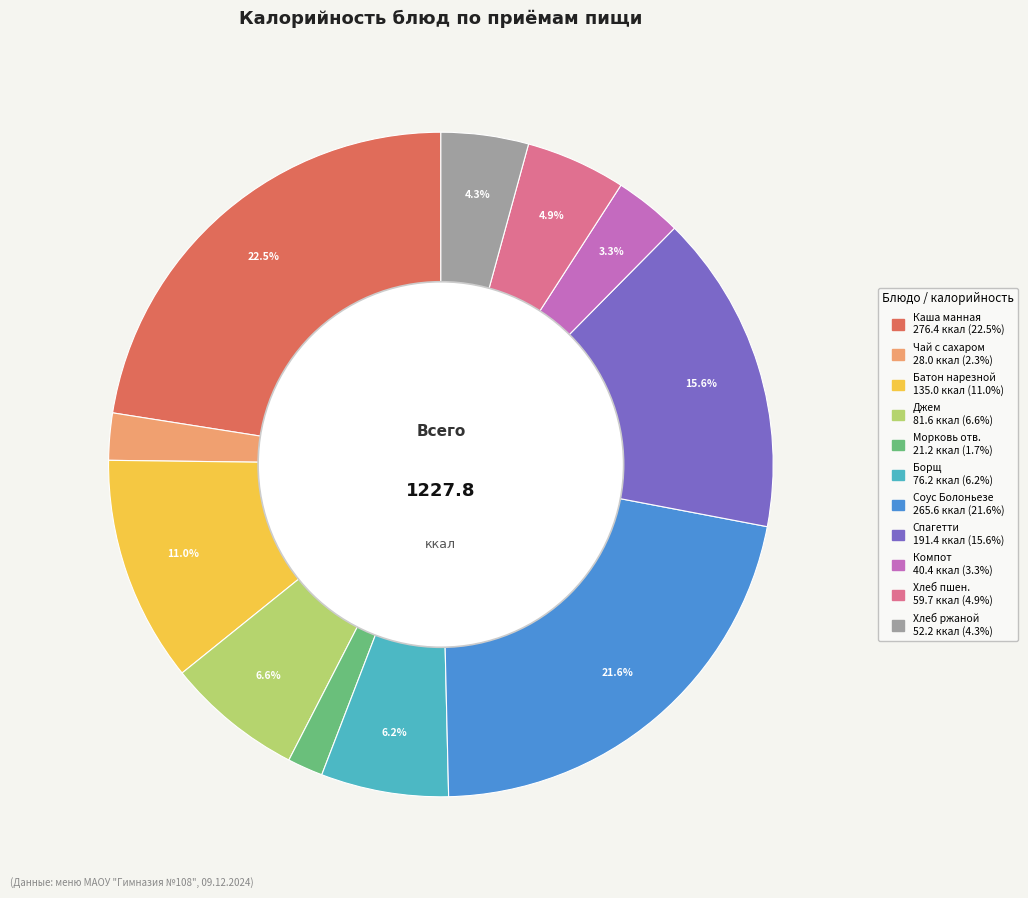

Does any single category account for the majority?

No